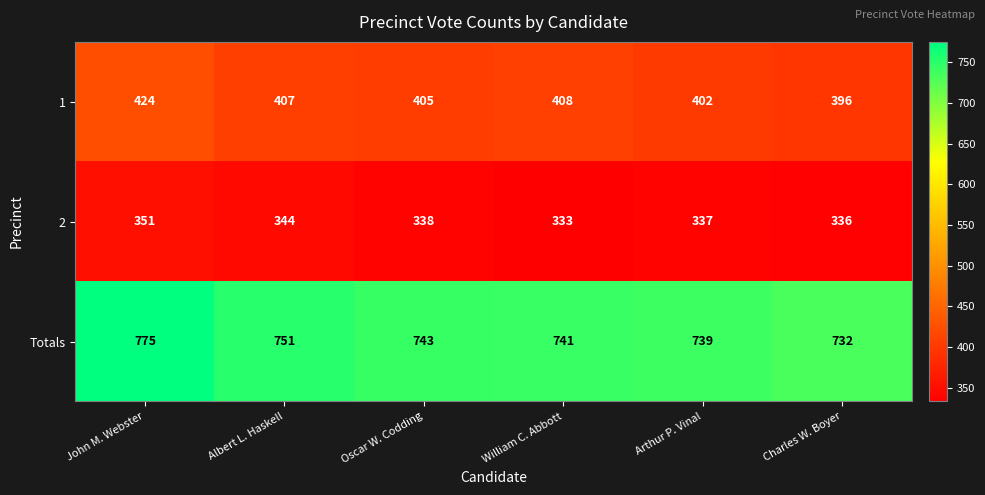

What is the difference between the highest and lowest values at Oscar W. Codding?

405